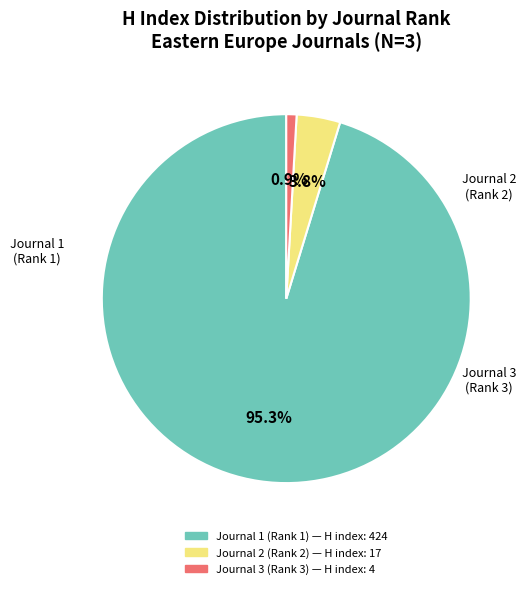

Is there any slice that represents more than half of the pie?

Yes